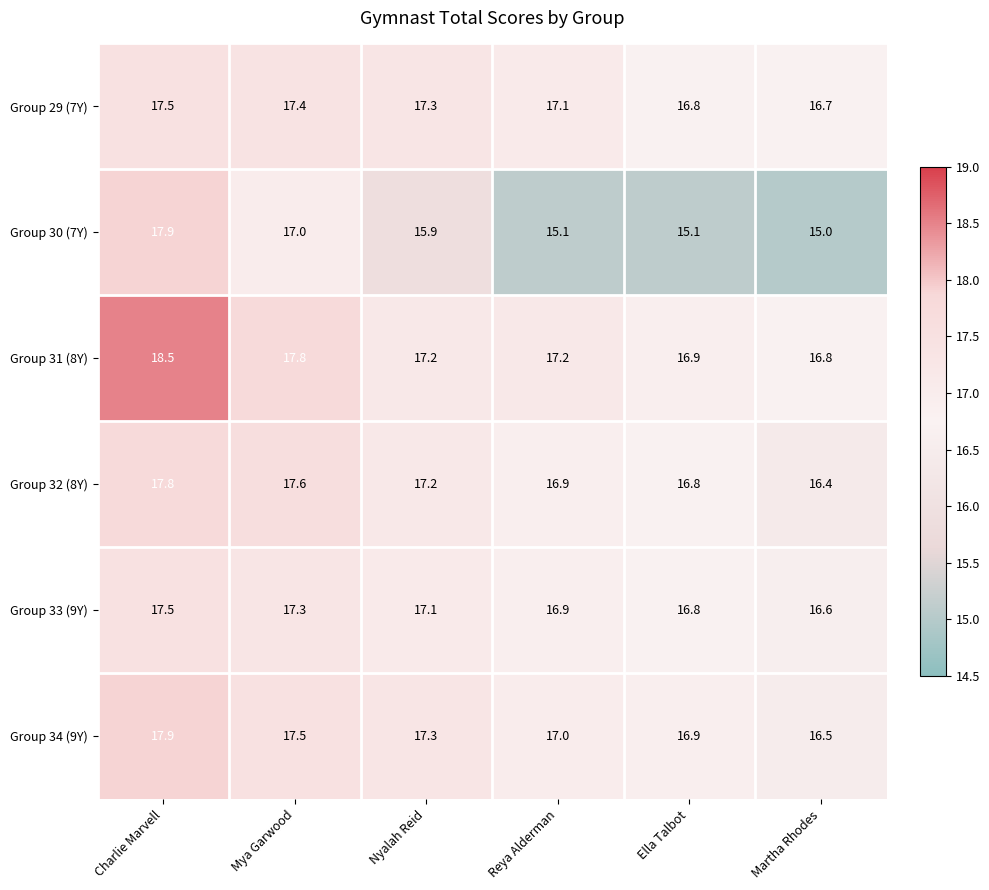

Which series has the largest range (max minus min)?

Group 30 (7Y)